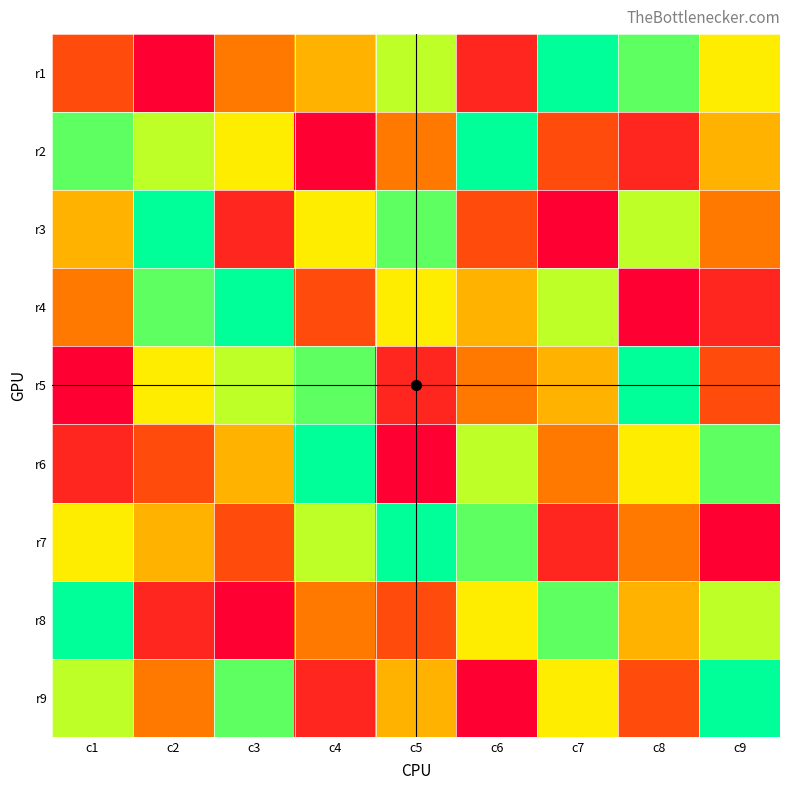

Rank the series by their maximum value, from highest to lowest.

r1, r2, r3, r4, r5, r6, r7, r8, r9